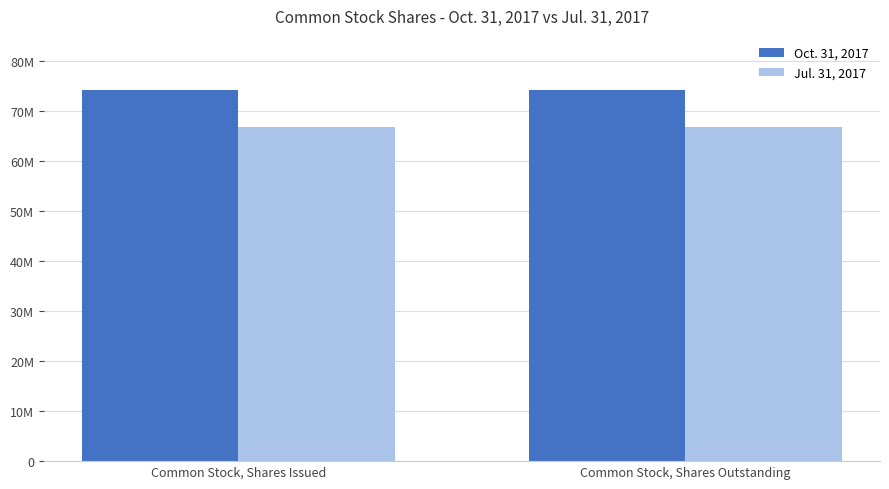

Are the bars horizontal?

No